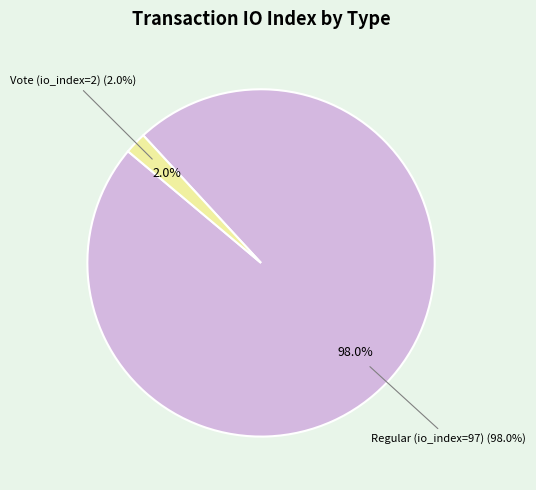

What percentage is the Regular (io_index=97) slice, to the nearest percent?

98%